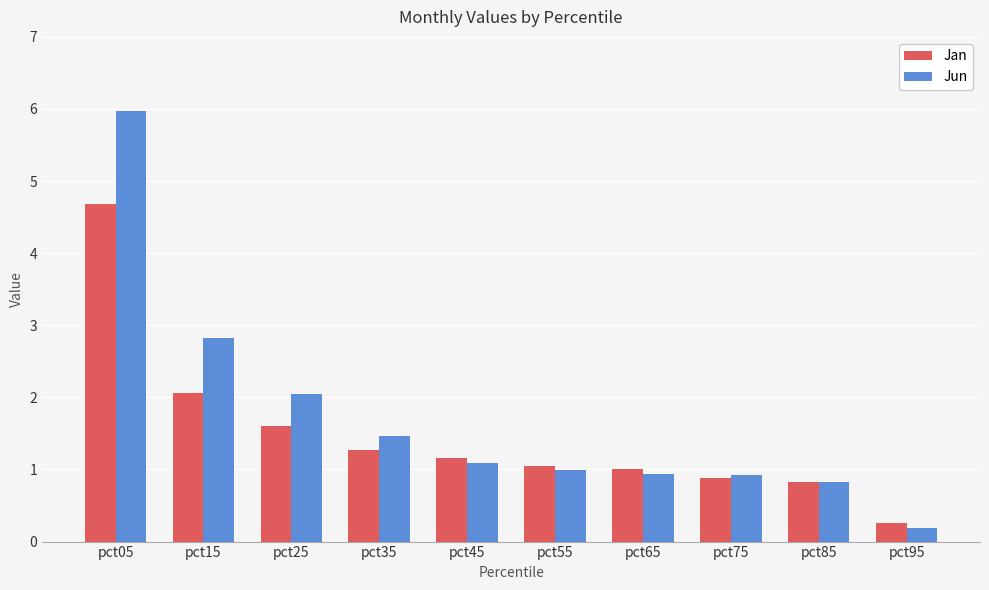

How many bars are there in each group?

2